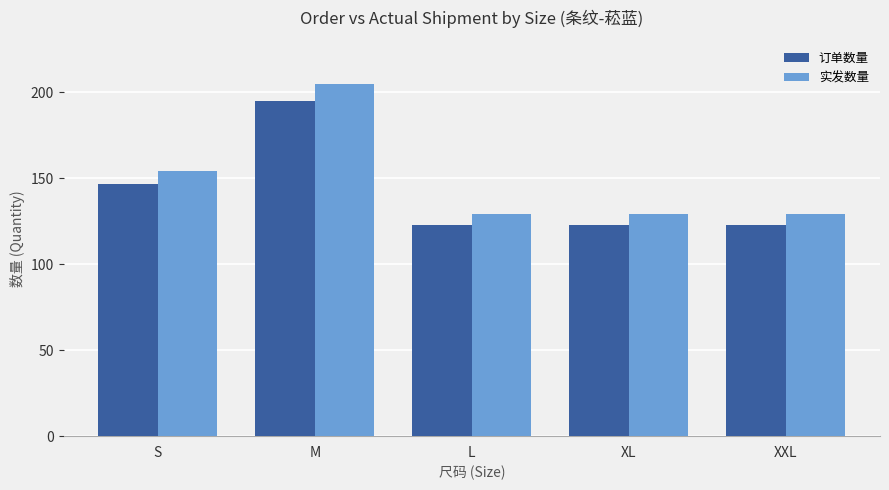

What is the value of the 订单数量 bar at the 1st from the left?

147.0